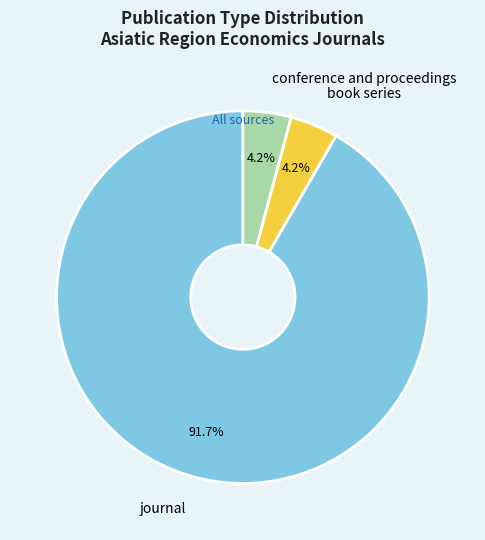

Is it true that book series is 17% of the pie?

False